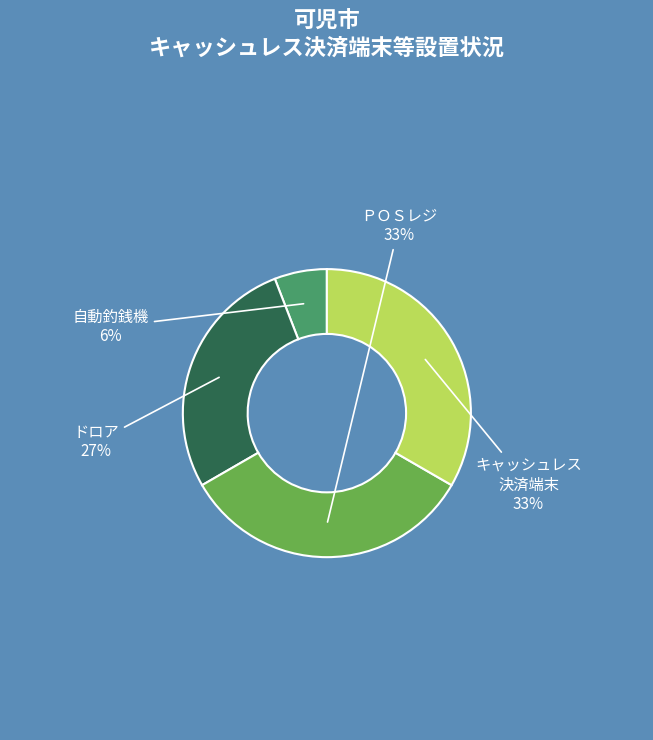

How many segments does this pie chart have?

4